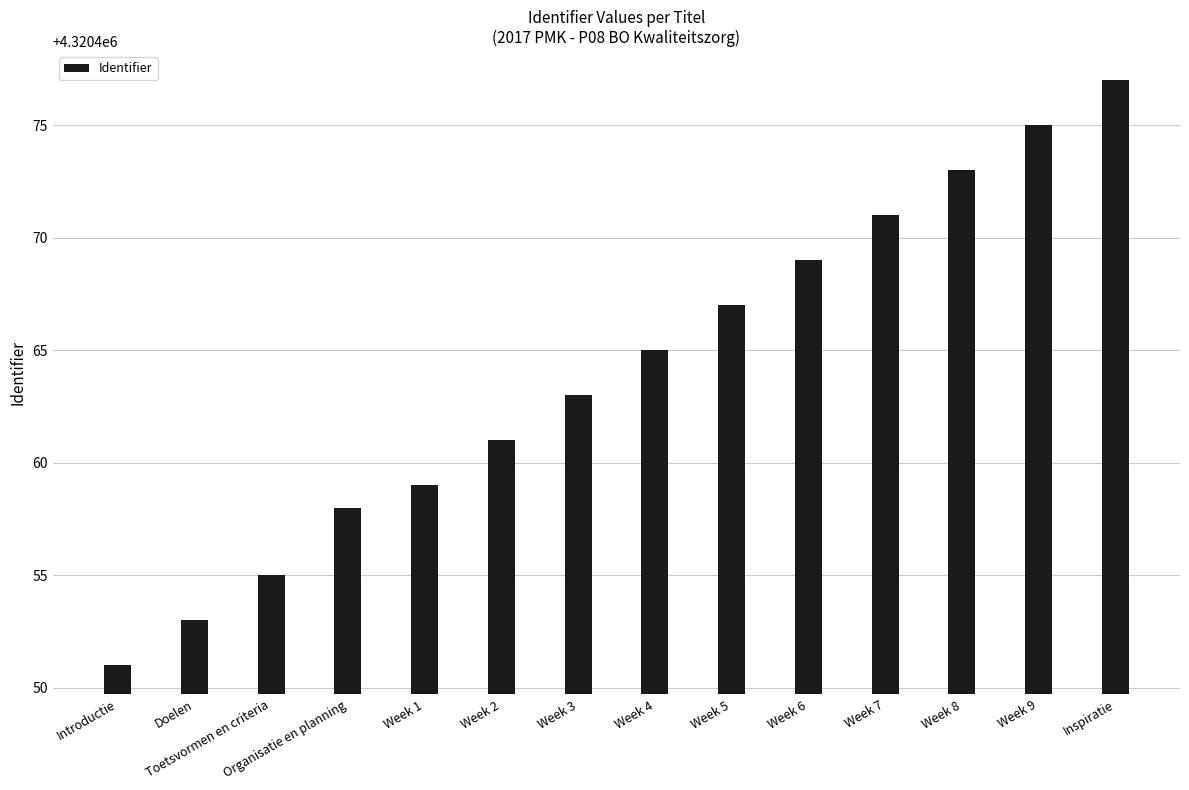

The value at Week 1 is 4320459. True or false?

True